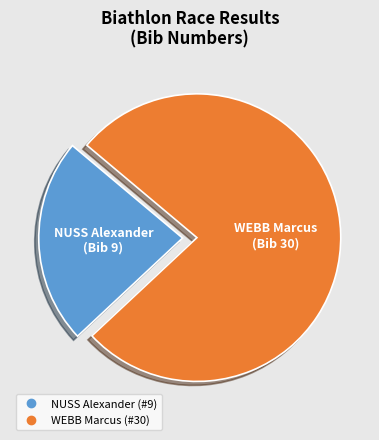

Between WEBB Marcus and NUSS Alexander, which is larger?

WEBB Marcus